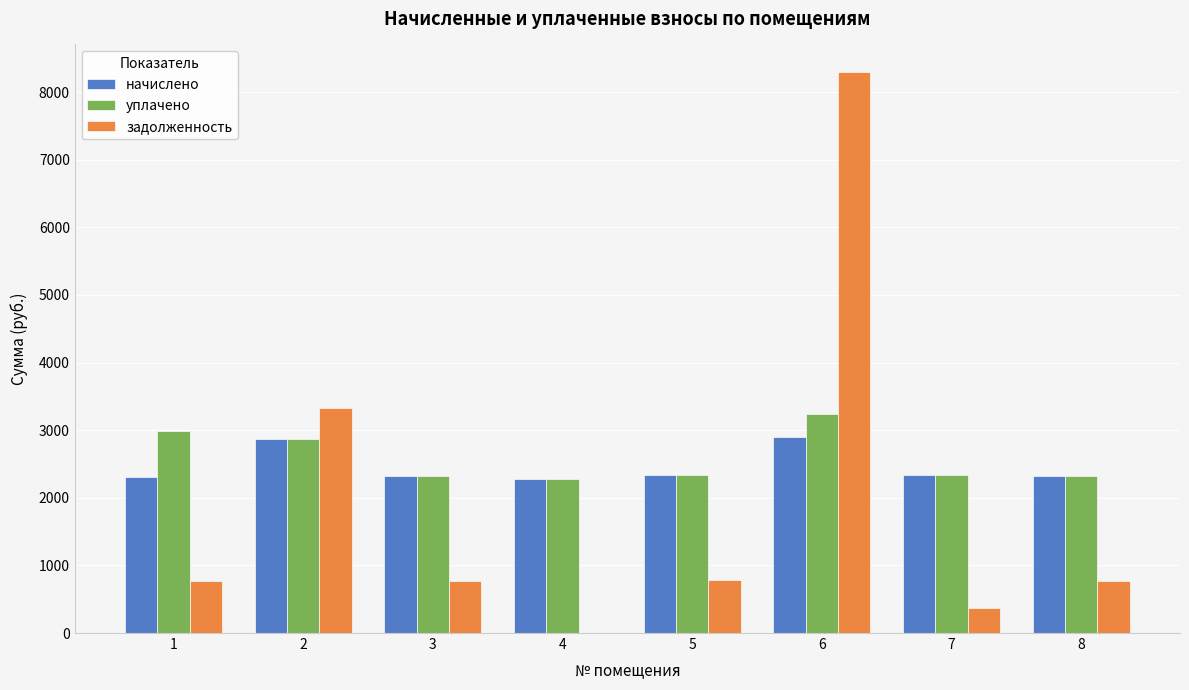

Is the value of уплачено at 3 greater than the value of задолженность at 2?

No